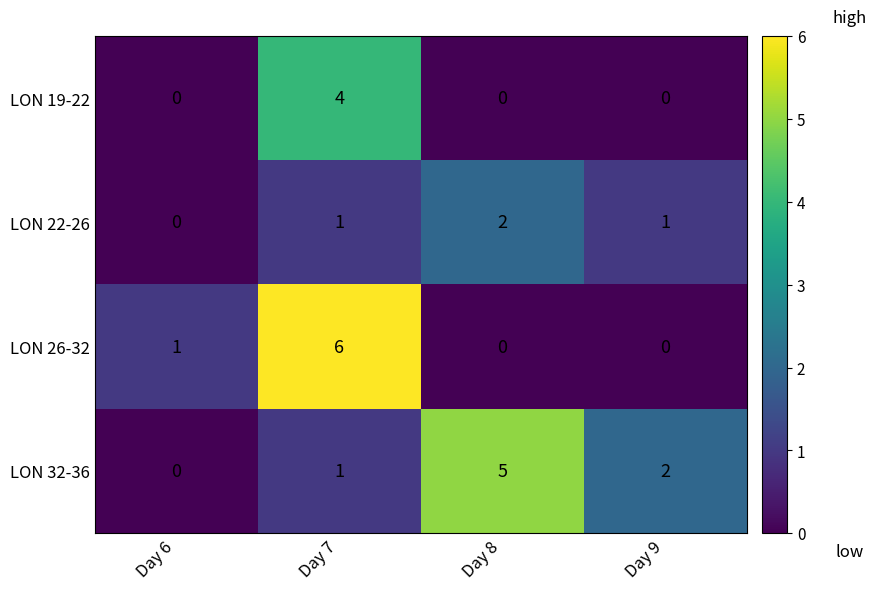

Which series has the largest total across all categories?

LON 32-36